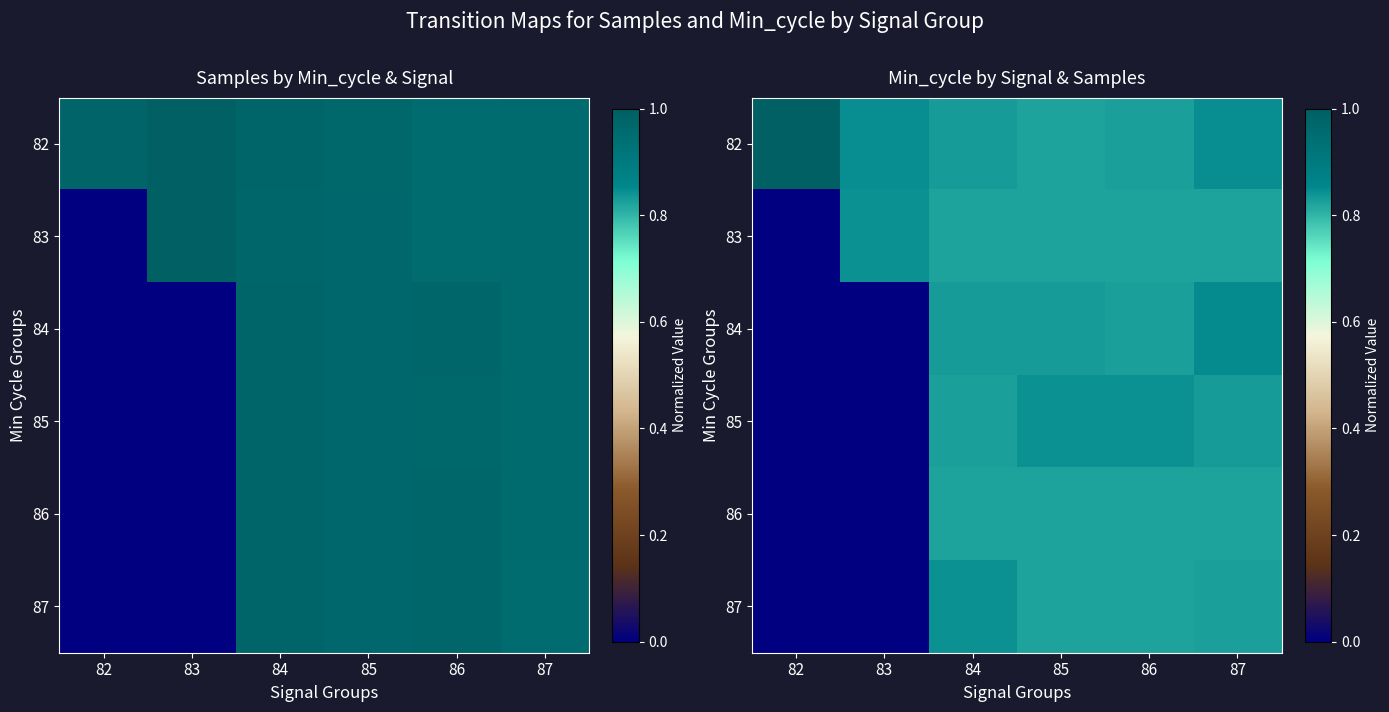

What is the sum of all 87 values?

3.3